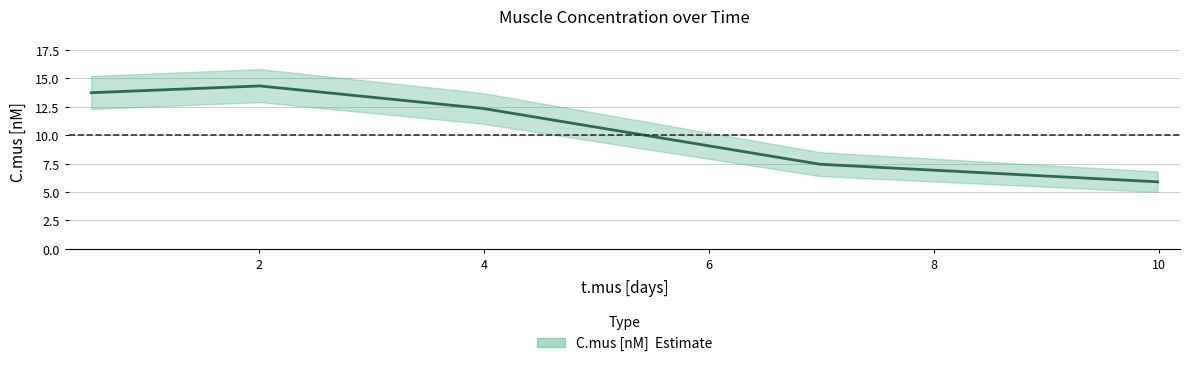

How many lines are shown in the chart?

1